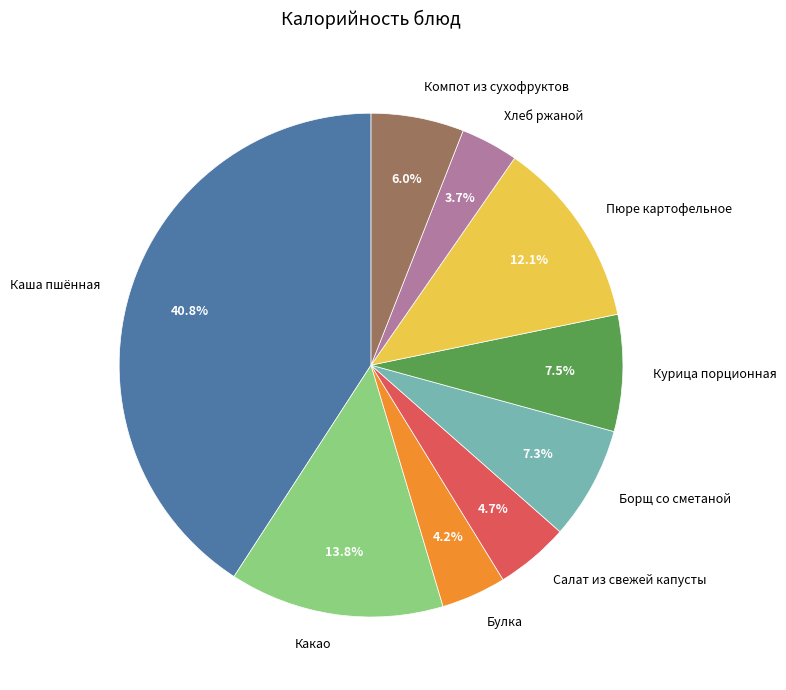

How much of the chart is everything except Булка?

95.8%